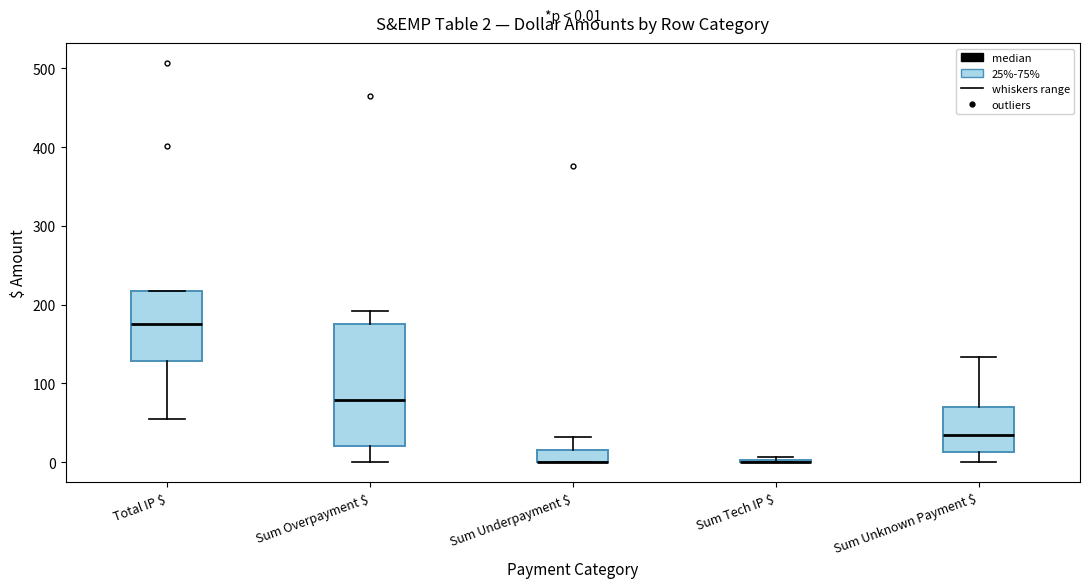

Which box is the tallest, from its lower edge to its upper edge?

Sum Overpayment $